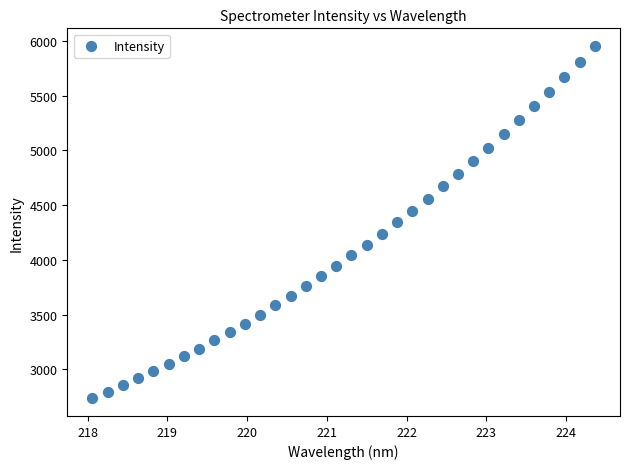

What is the range of Y values (max minus min)?

3221.5